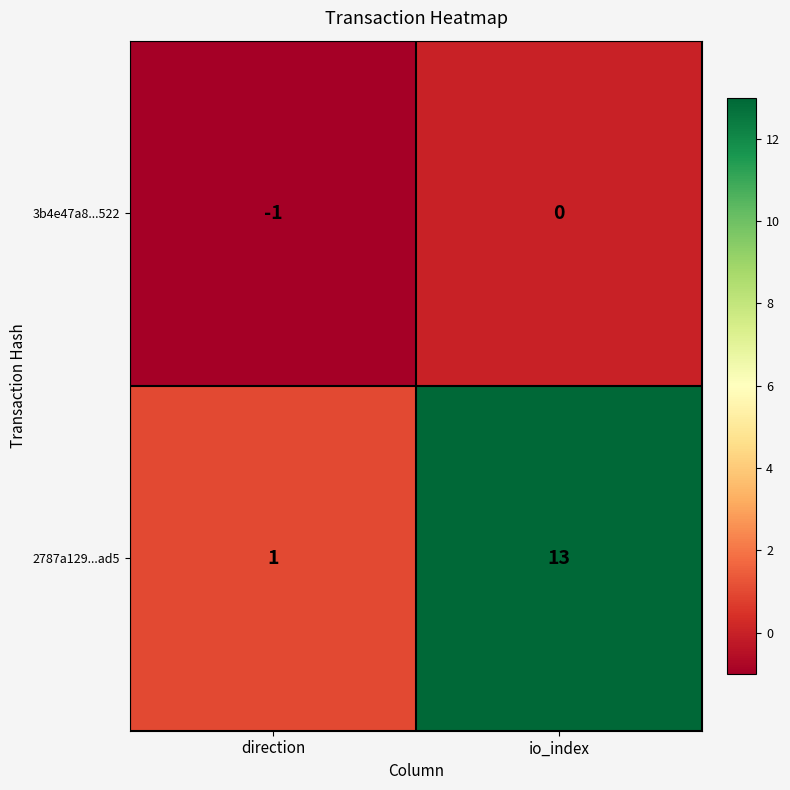

At how many categories does at least one series exceed 8?

1